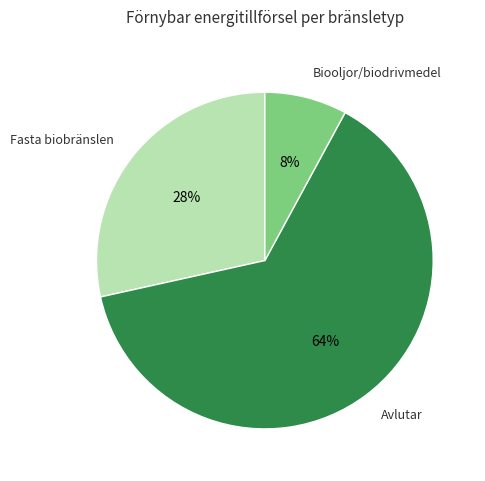

To the nearest percent, what is the difference between the largest and smallest slice percentages?

56%